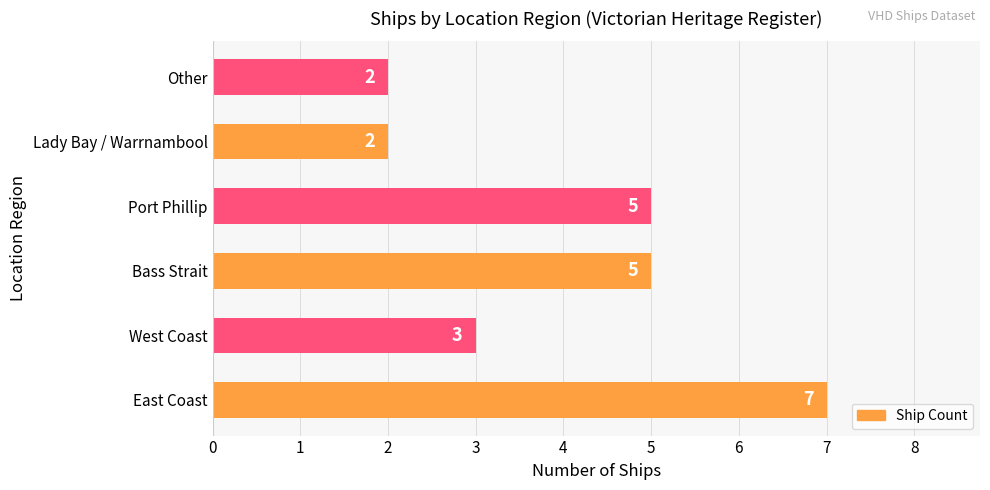

Which has a higher value, East Coast or West Coast?

East Coast